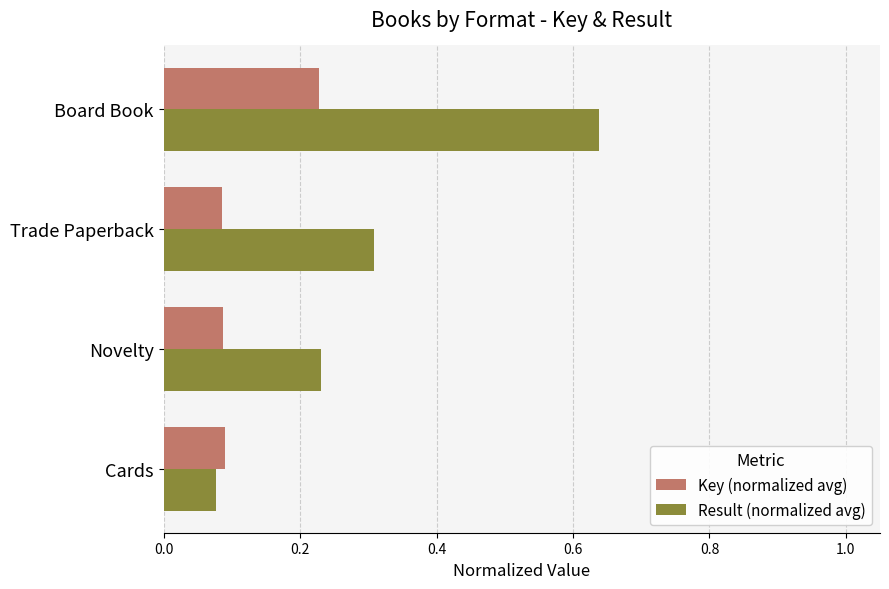

What is the sum of the Result (normalized avg) values at Novelty and Trade Paperback?

0.5